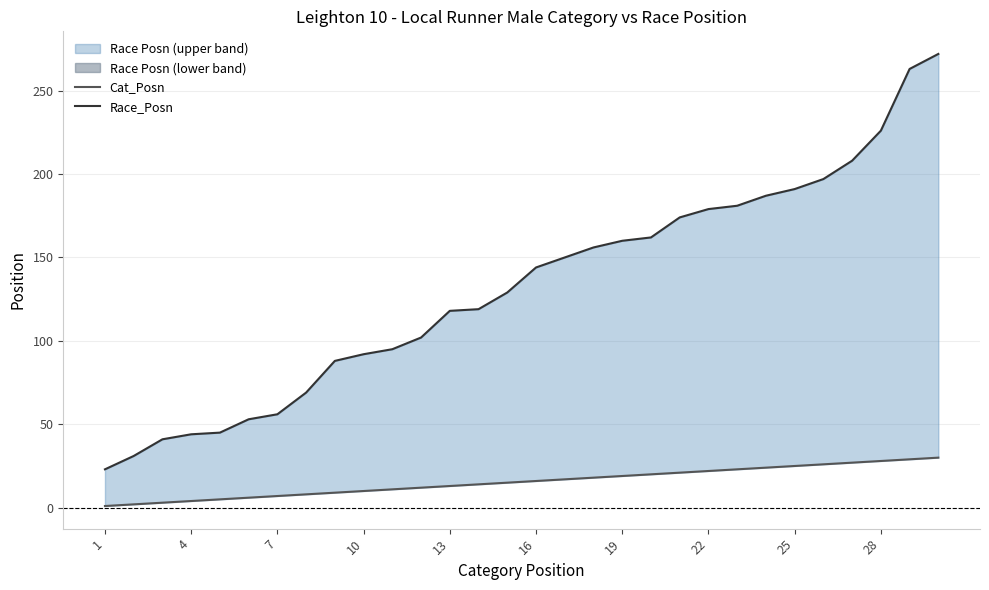

At which category does the chart reach its minimum across all series?

1